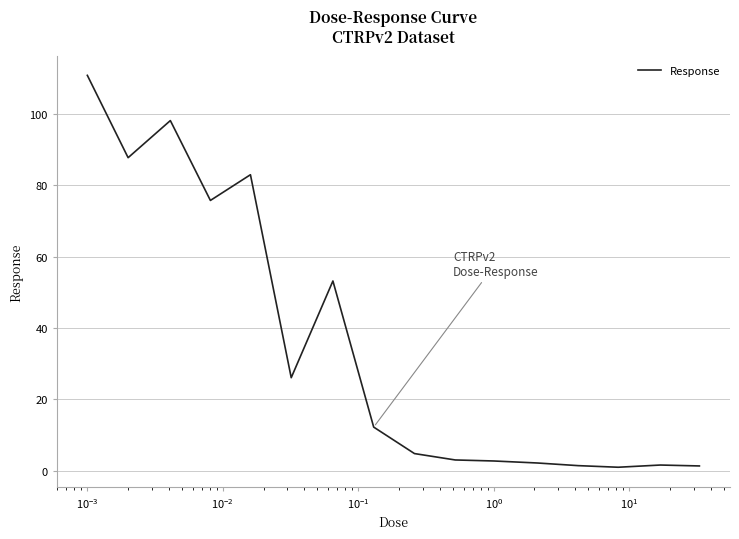

What is the maximum value shown in the chart?

110.9